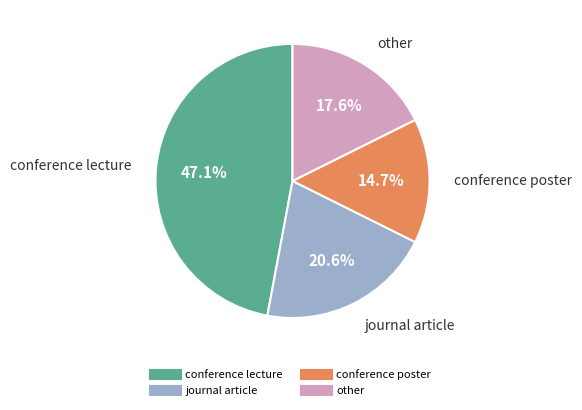

Is there a majority slice in this chart?

No